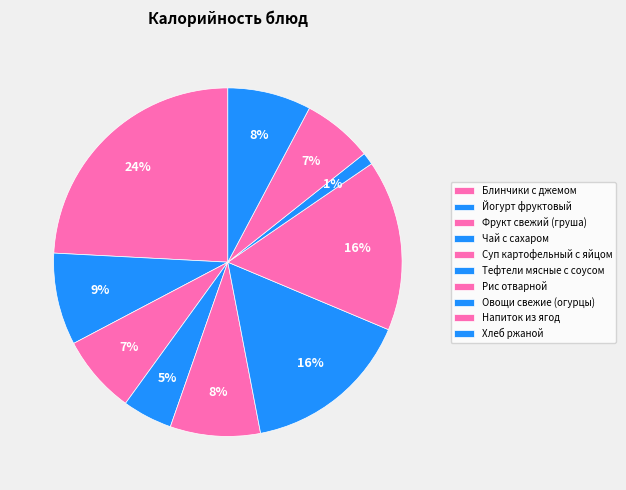

To the nearest percent, what is the average slice percentage?

10%